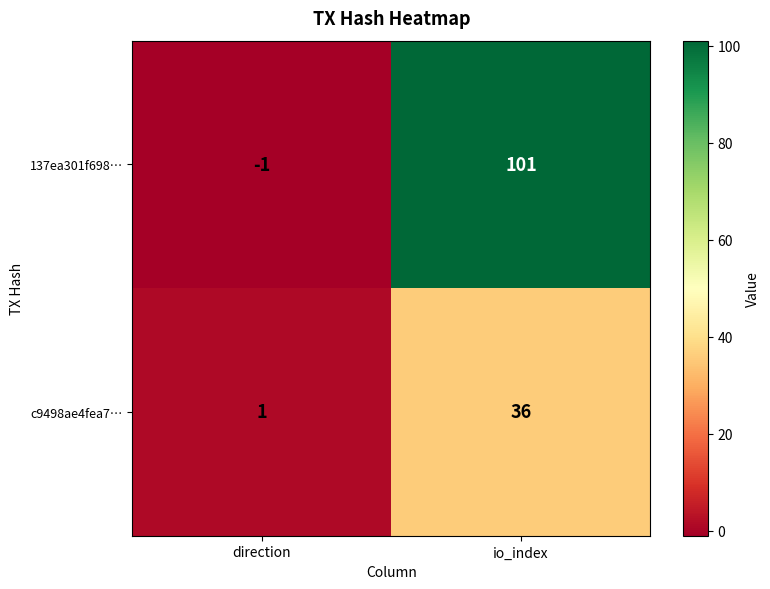

Where is c9498ae4fea7… nearest to the value 18?

direction